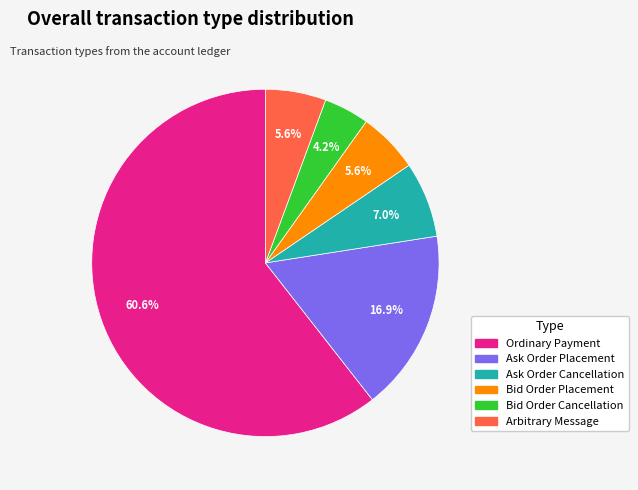

What portion of the pie excludes Ask Order Placement?

83.1%